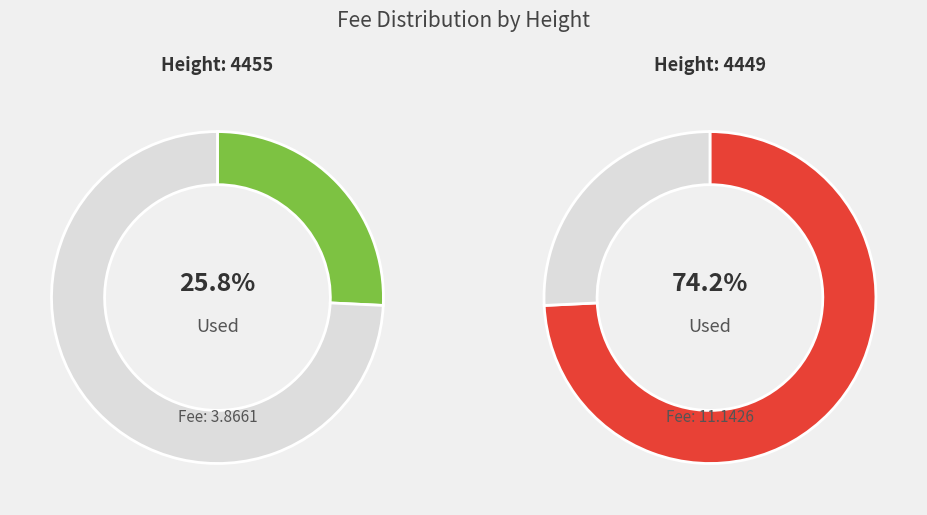

To the nearest percent, what portion does 4455 represent?

26%